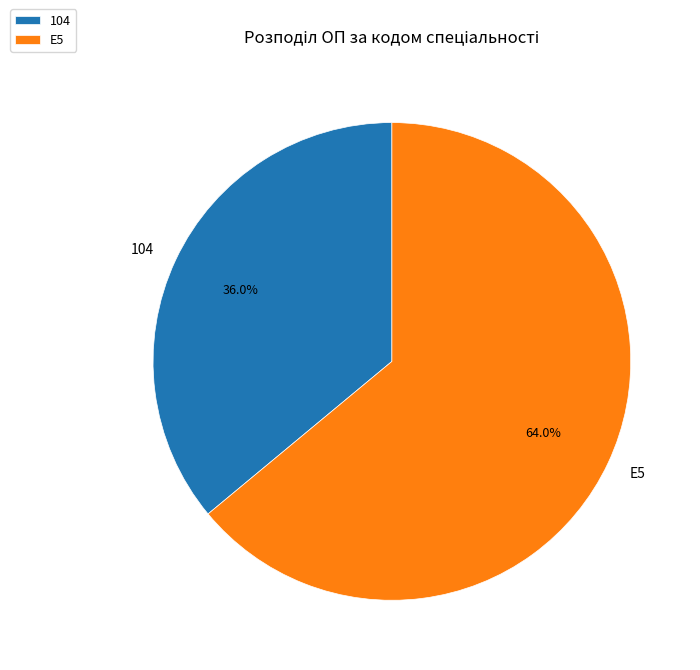

What percentage is NOT represented by E5?

36.0%